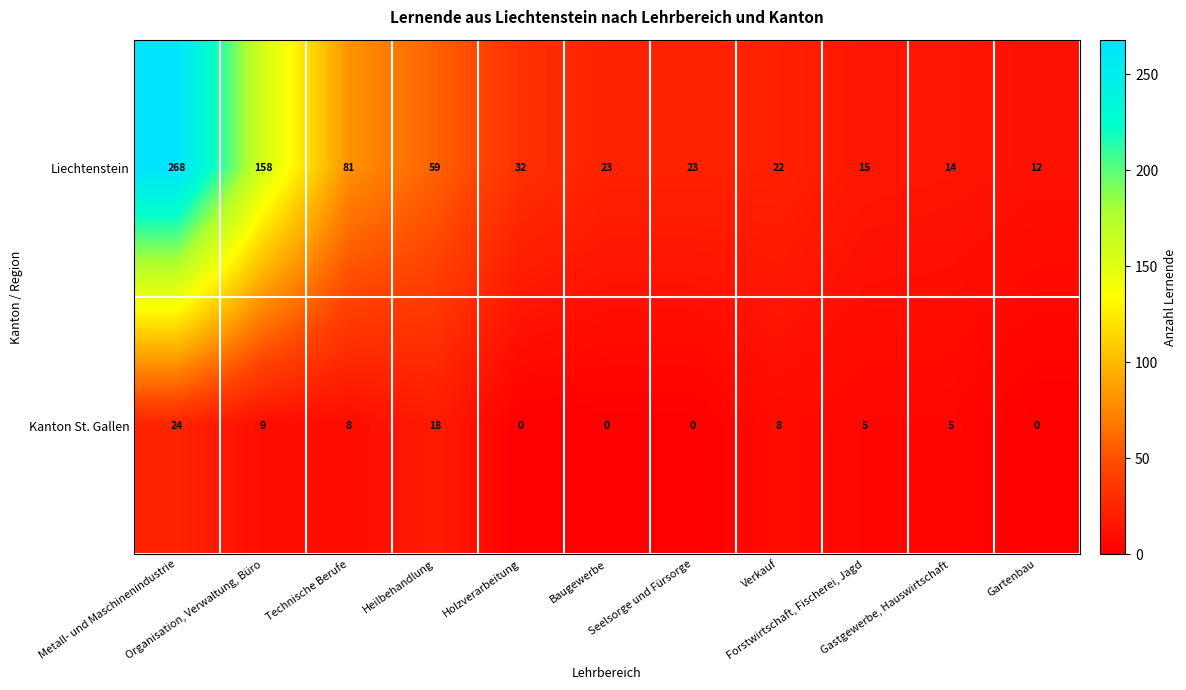

What is the maximum value shown in the chart?

268